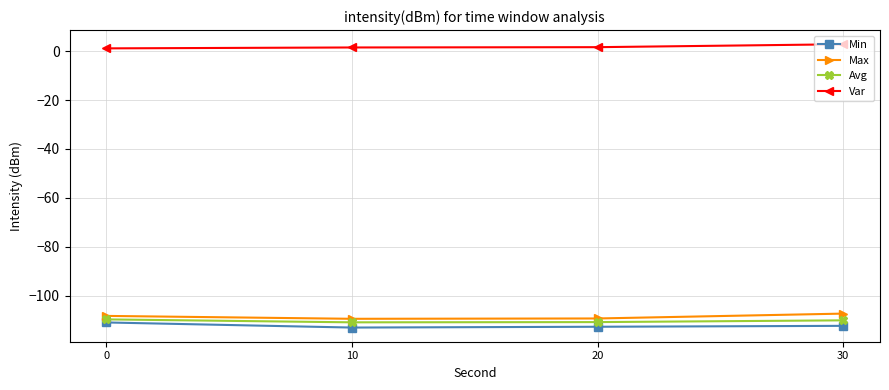

What is the greatest value displayed?

2.8